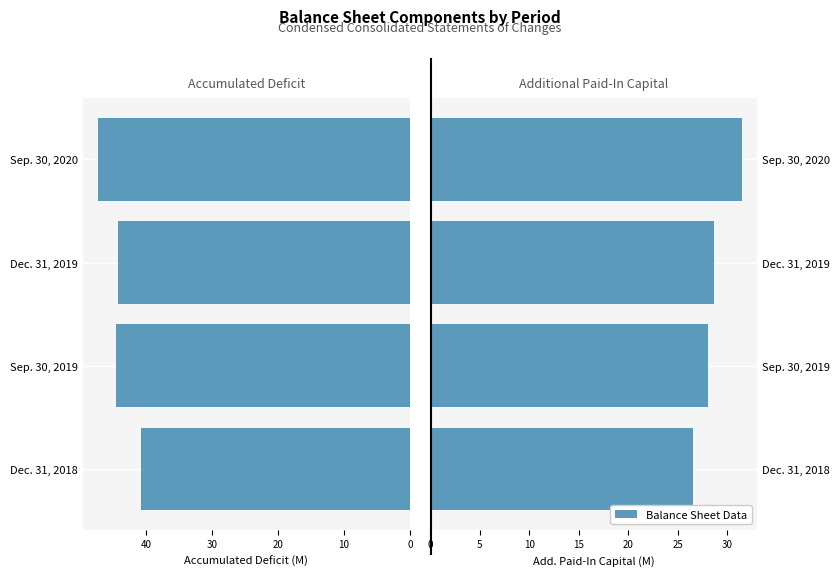

Reading left to right, transcribe all the data shown in this chart.

Accumulated Deficit: 40.8	44.7	44.4	47.3
Additional Paid-In Capital: 26.6	28.1	28.7	31.5